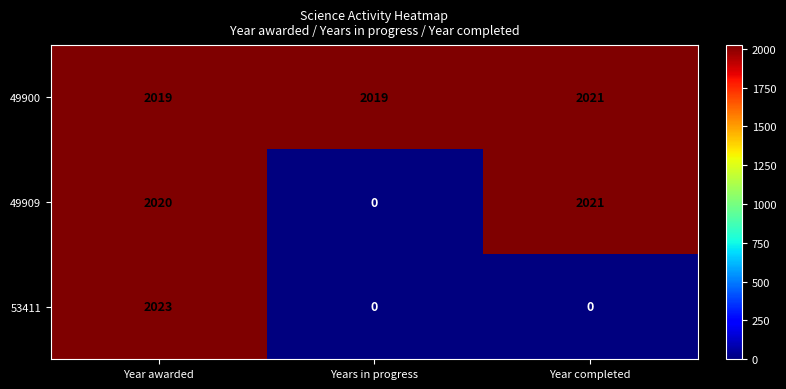

What is the average value of the 53411 series?

674